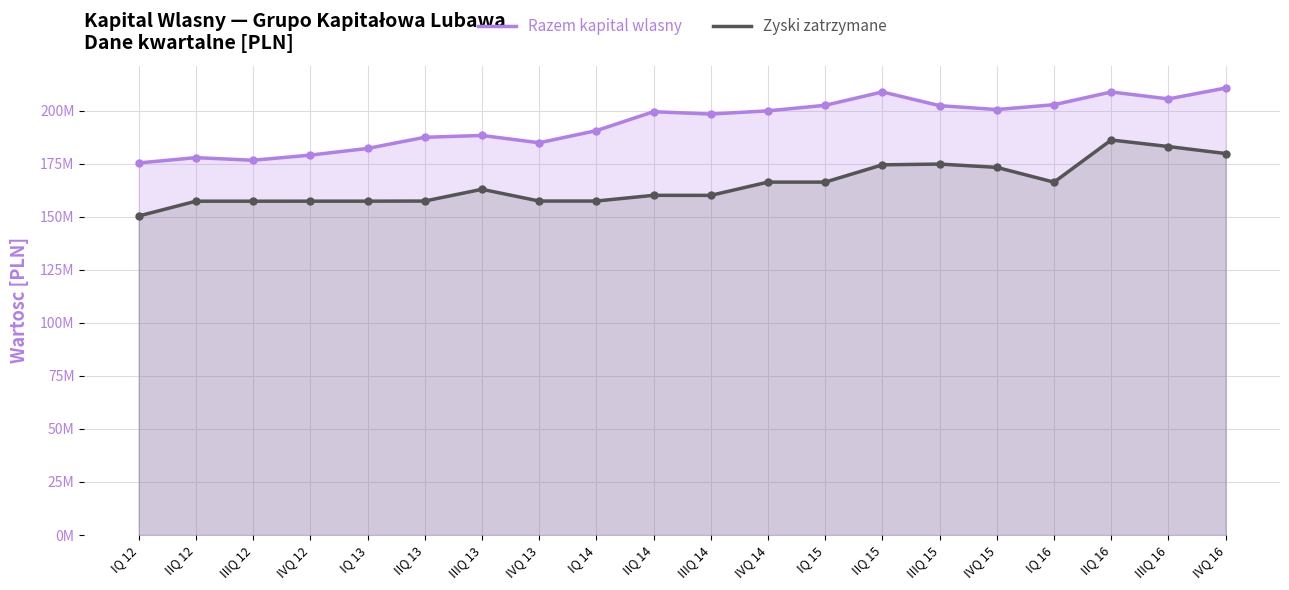

The value of Zyski zatrzymane at IVQ 14 is 34329922.3. True or false?

False